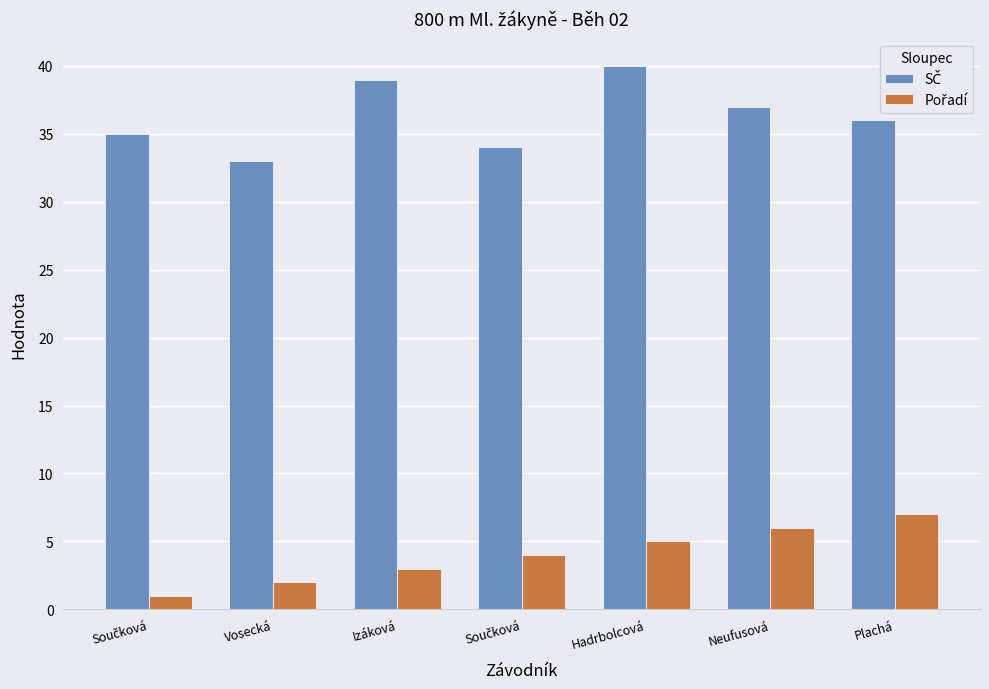

What is the difference between the SČ values at Součková and Vosecká?

1